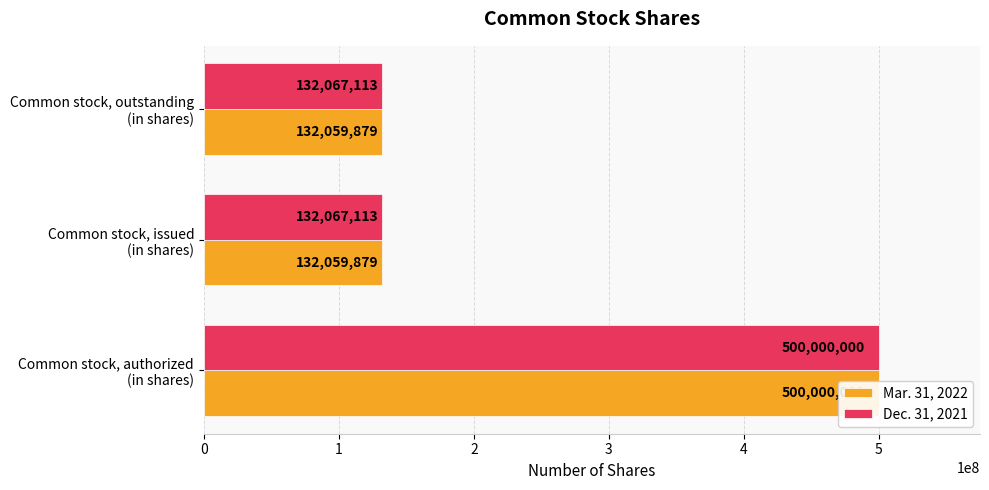

List the labels in order of Mar. 31, 2022 value, smallest first.

1, 2, 0